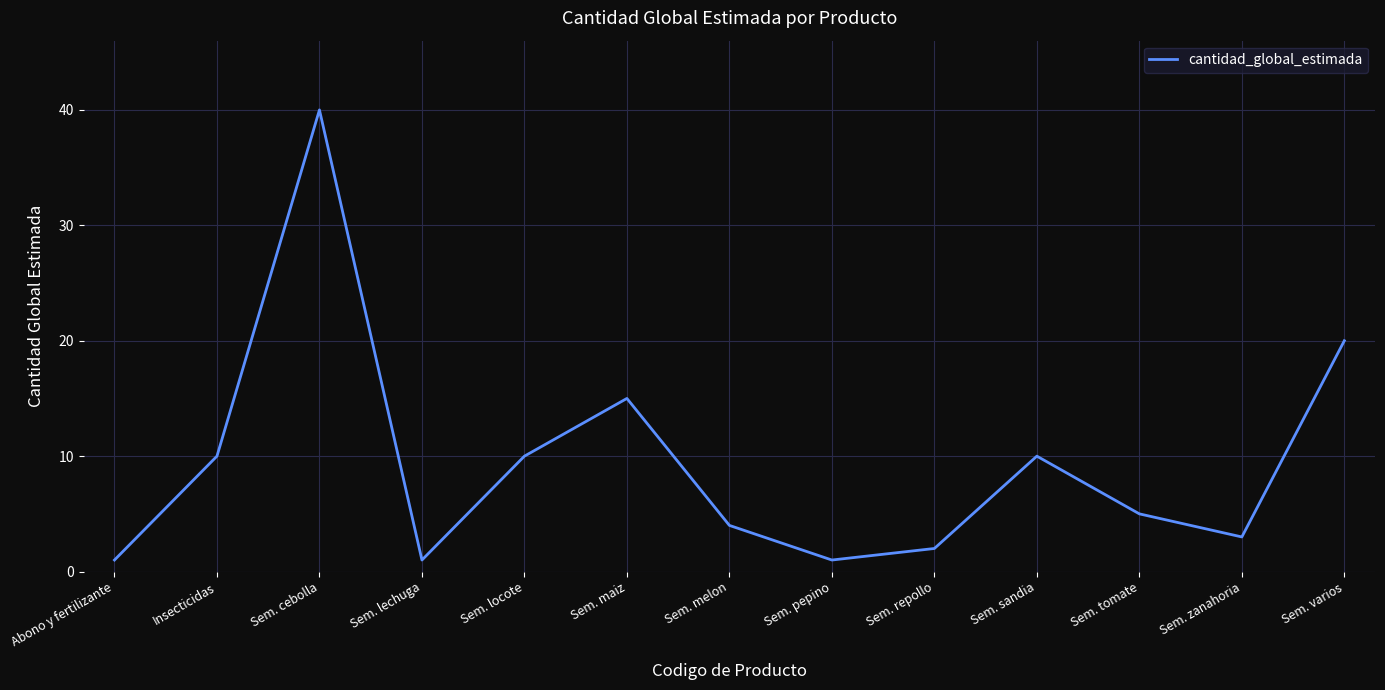

Where is the first local maximum?

Sem. cebolla